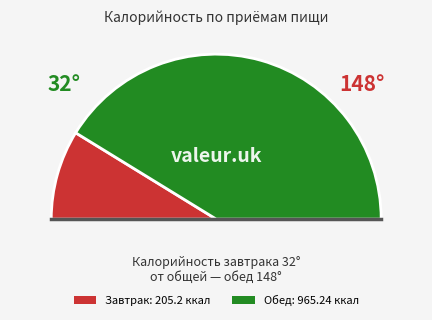

Which category accounts for the majority?

Обед